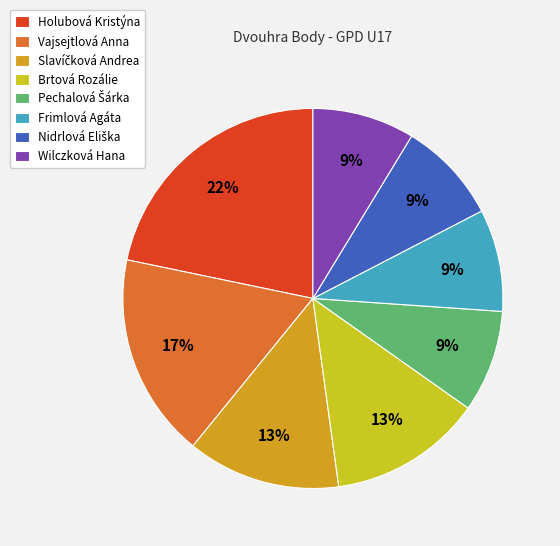

Is there a majority slice in this chart?

No